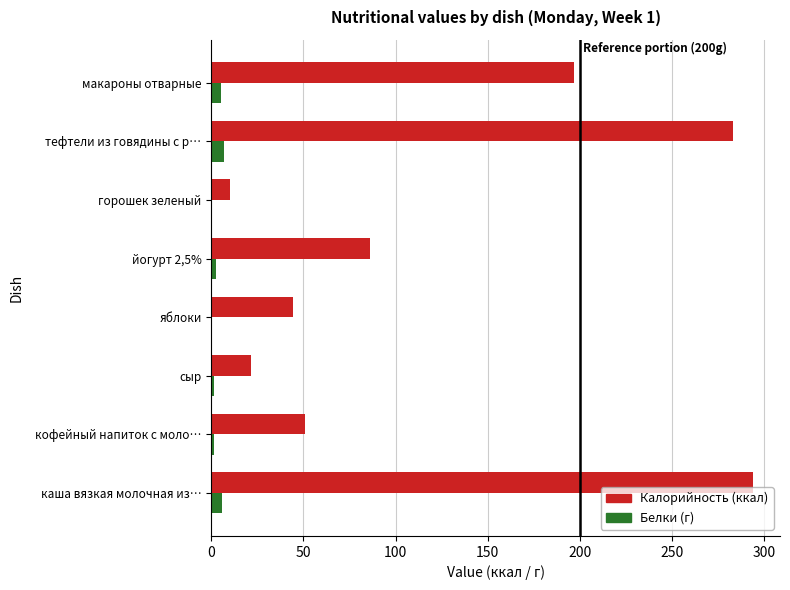

Which series has the largest total across all categories?

Калорийность (ккал)